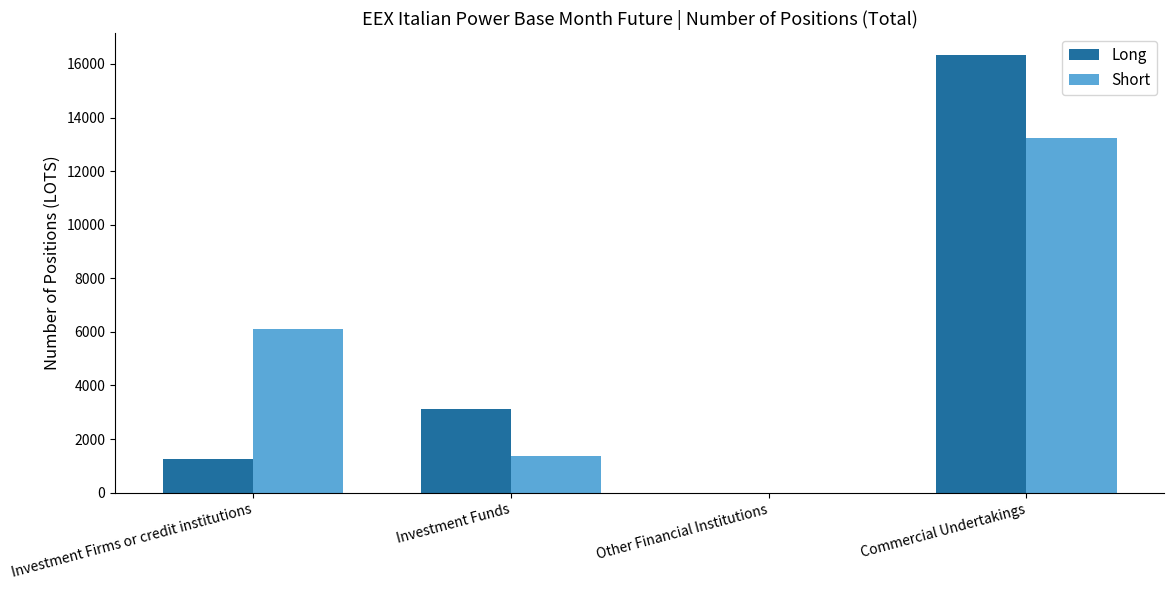

Are the bars grouped side by side (vs. stacked)?

Yes